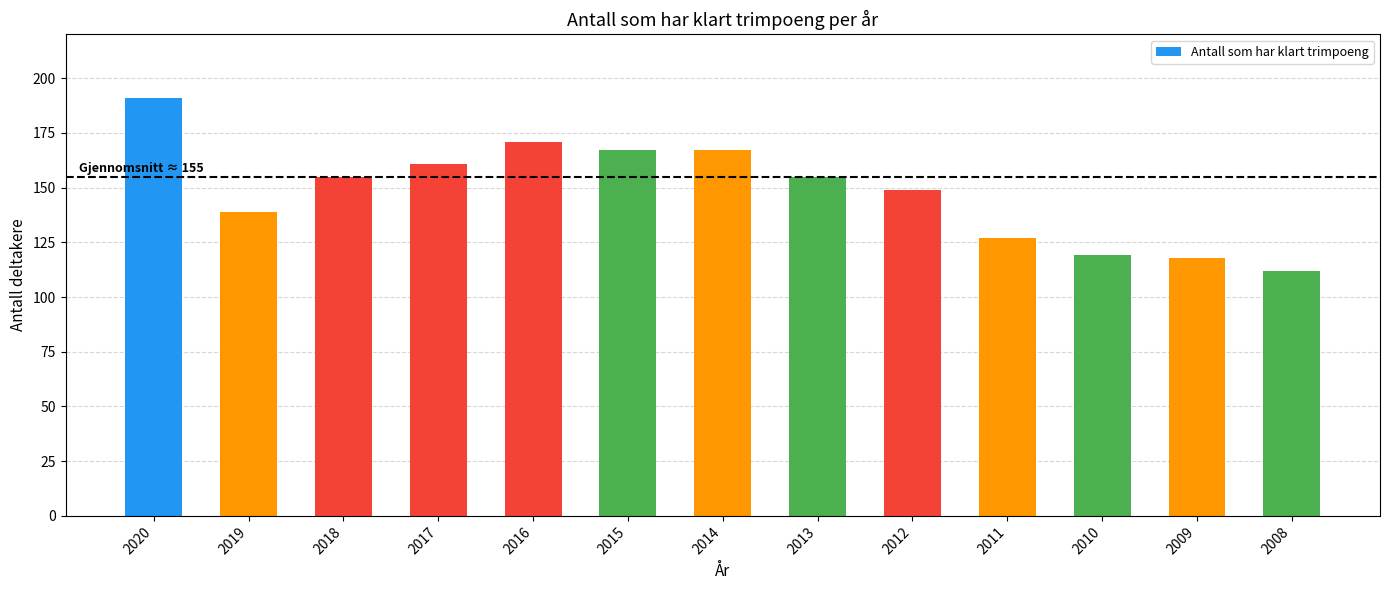

Where does the data first go above 155?

2020